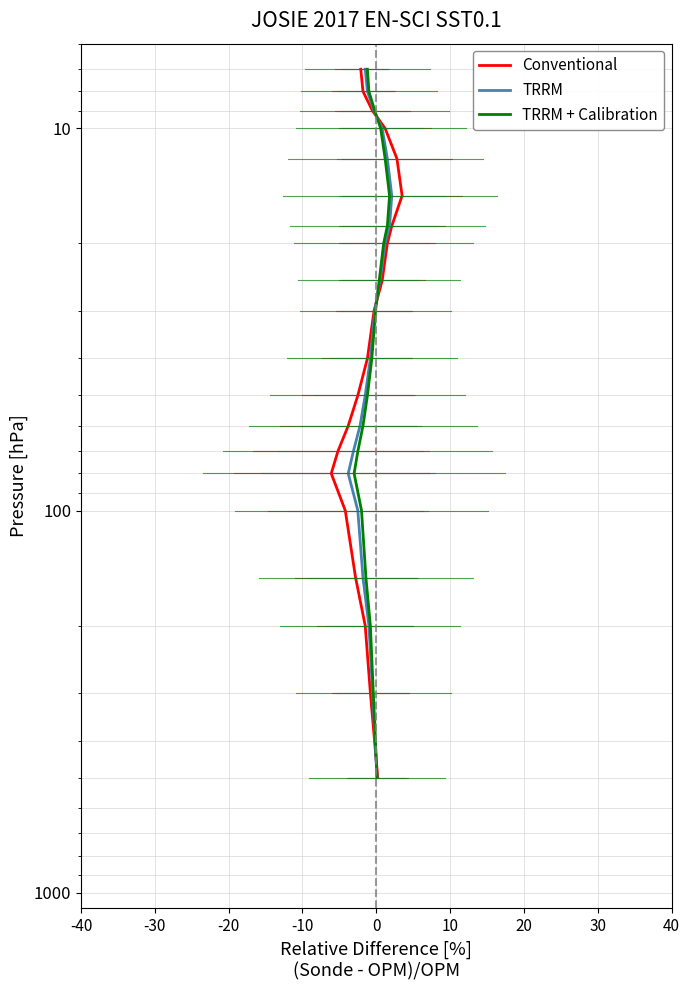

True or false: TRRM + Calibration and TRRM intersect in this chart.

False